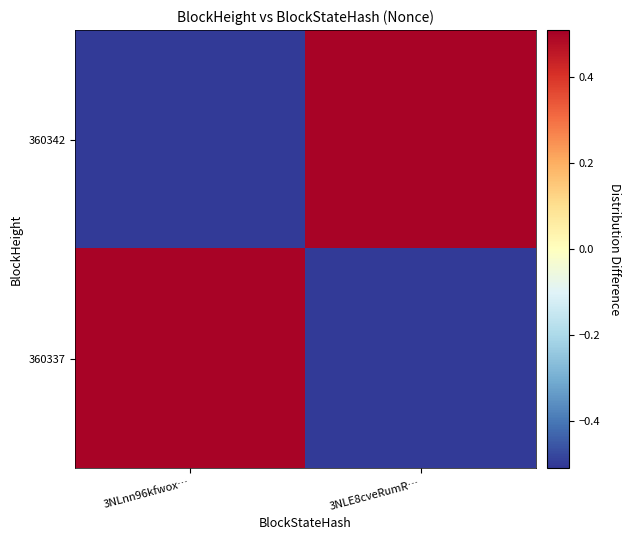

Which label corresponds to the largest value in the chart?

3NLE8cveRumR…